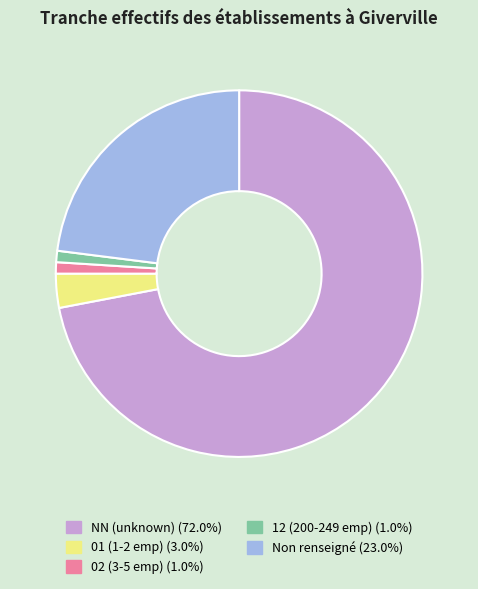

Does any single category account for the majority?

Yes